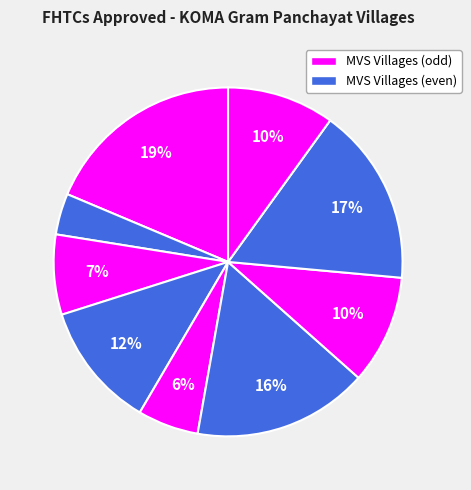

How many segments does this pie chart have?

9